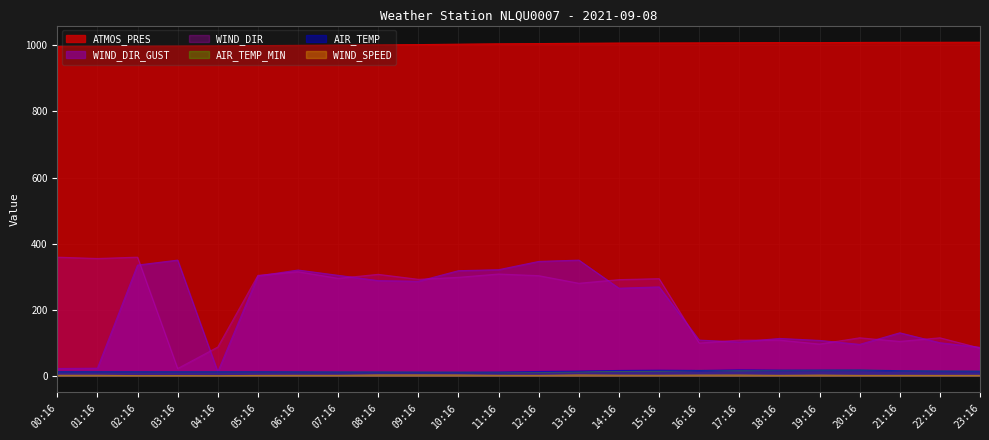

What is the highest value of the AIR_TEMP_MIN series?

17.3